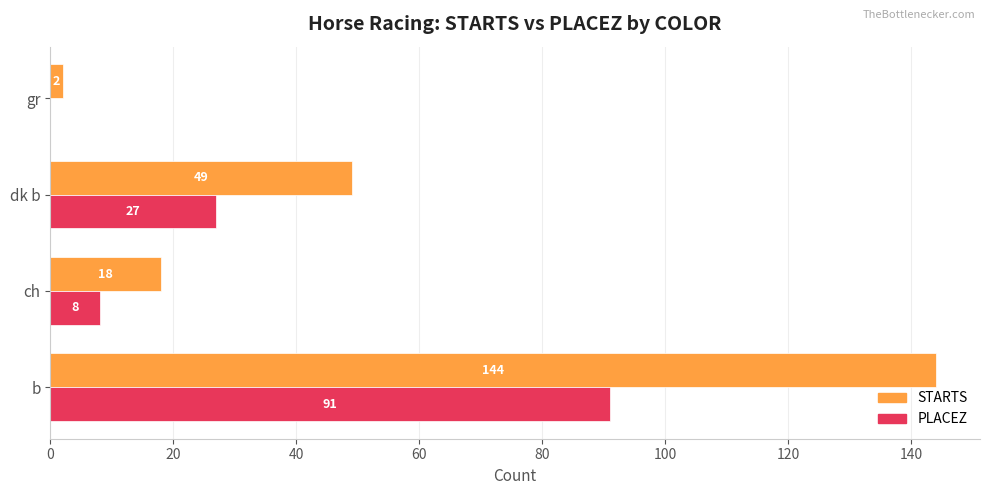

Is it true that STARTS equals 5 at ch?

False